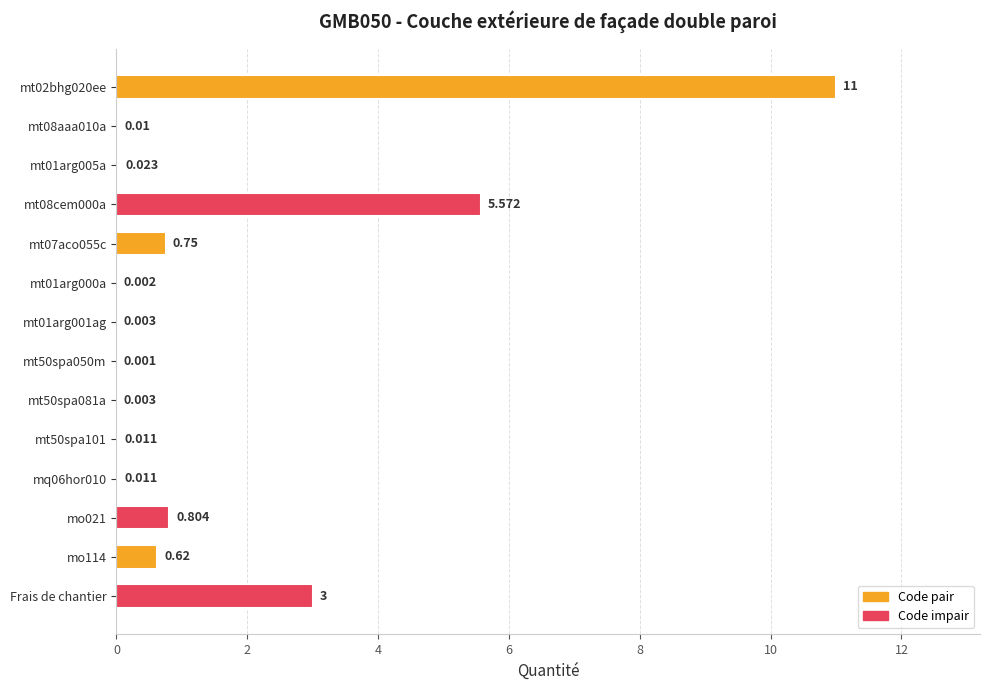

Does the chart contain stacked bars?

No